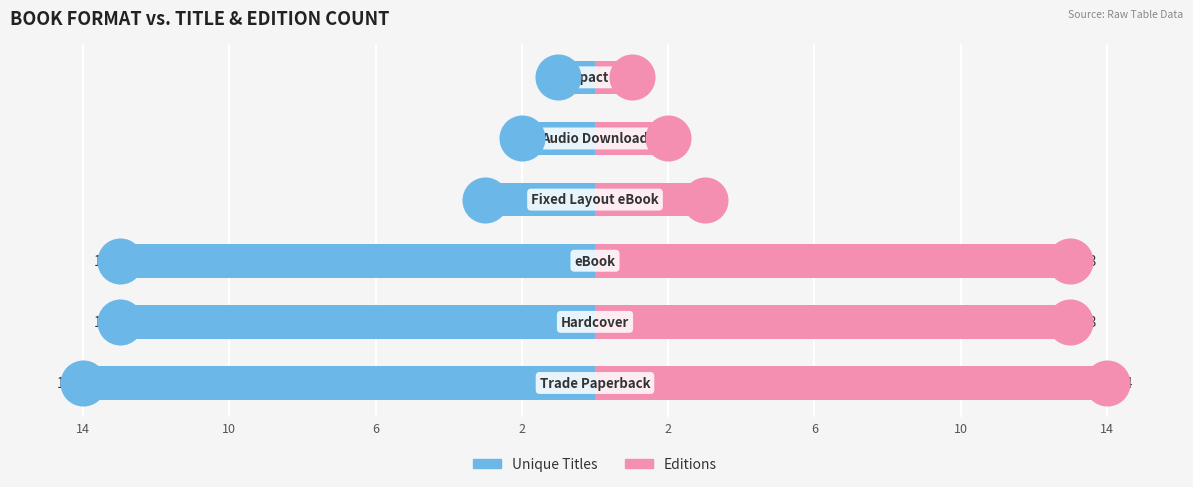

Is the value of Unique Titles at 6 greater than the value of Editions at 14?

No